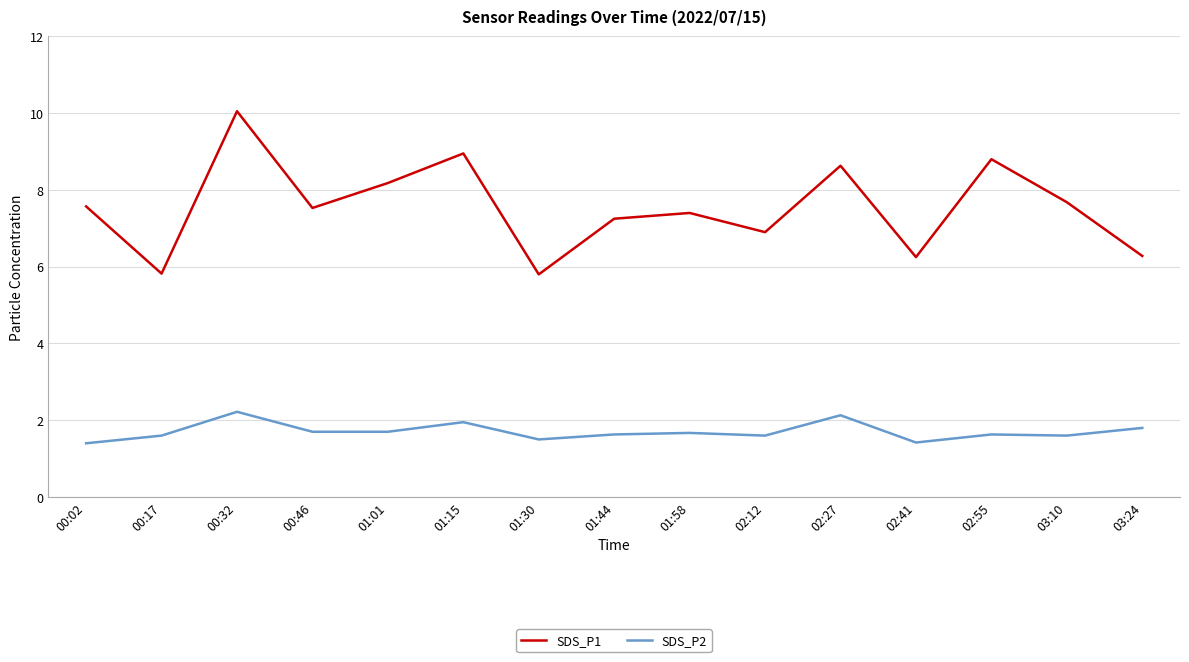

Rank the series at 03:10 from highest to lowest value.

SDS_P1, SDS_P2